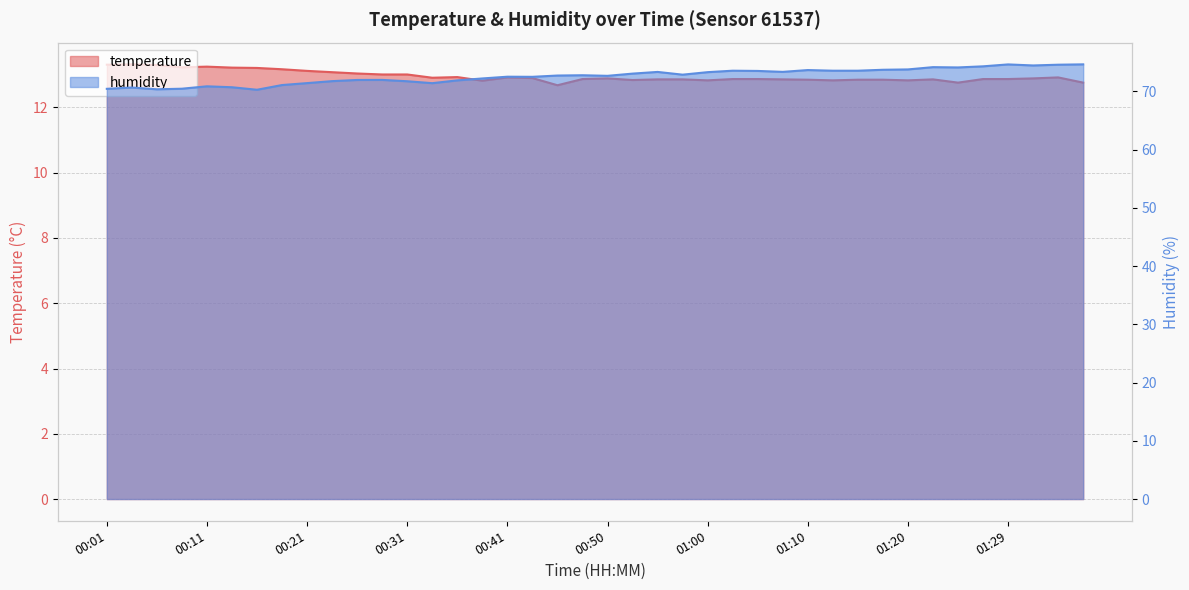

What position from the left is 01:27?

36